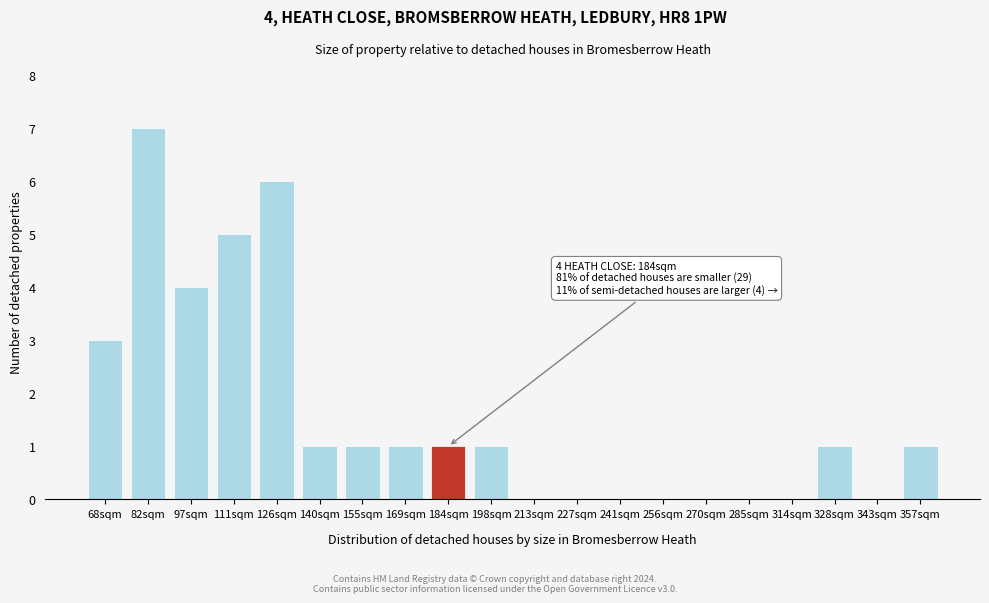

Reading left to right, list all the values displayed in this chart.

68sqm=3	82sqm=7	97sqm=4	111sqm=5	126sqm=6	140sqm=1	155sqm=1	169sqm=1	184sqm=1	198sqm=1	213sqm=0	227sqm=0	241sqm=0	256sqm=0	270sqm=0	285sqm=0	314sqm=0	328sqm=1	343sqm=0	357sqm=1